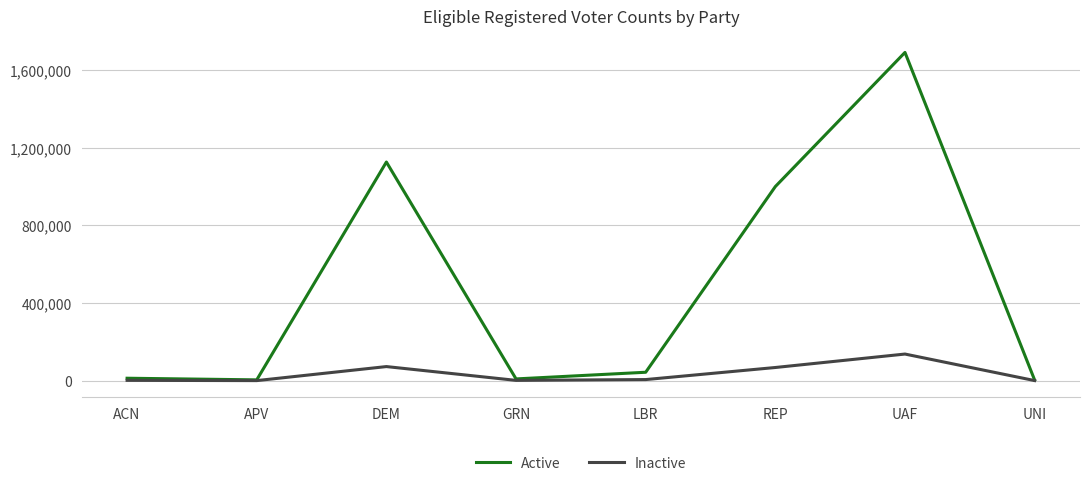

Is the value of Active at DEM greater than the value of Inactive at GRN?

Yes